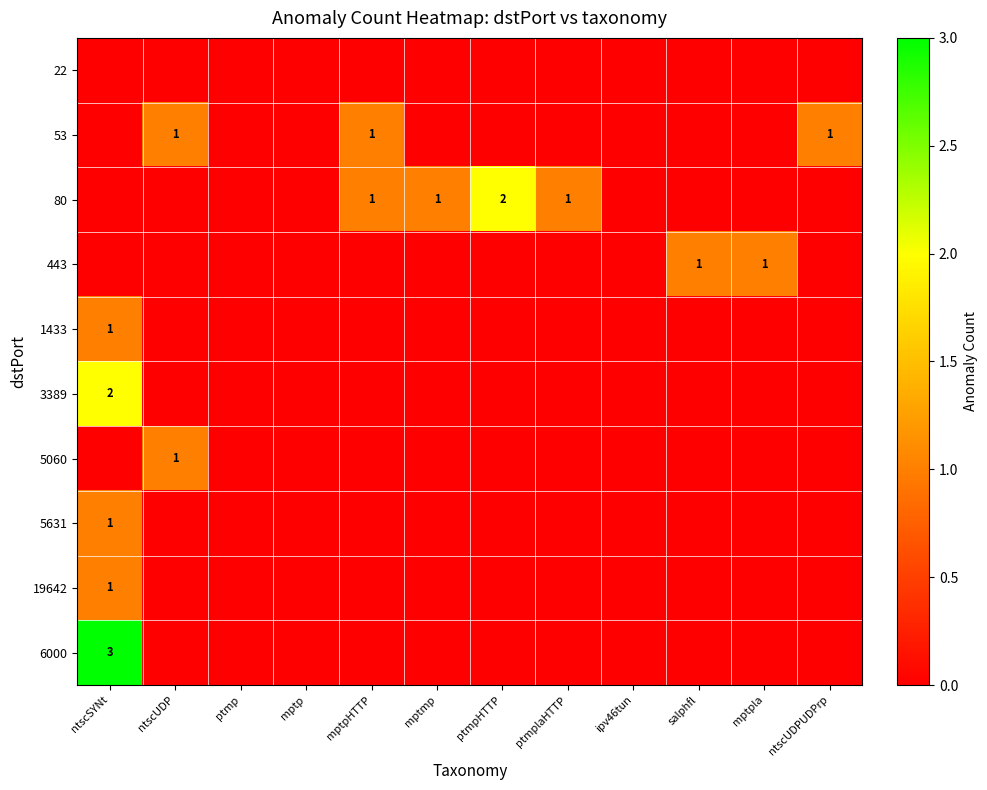

True or false: 443 has a value of 1 at mptpla.

True